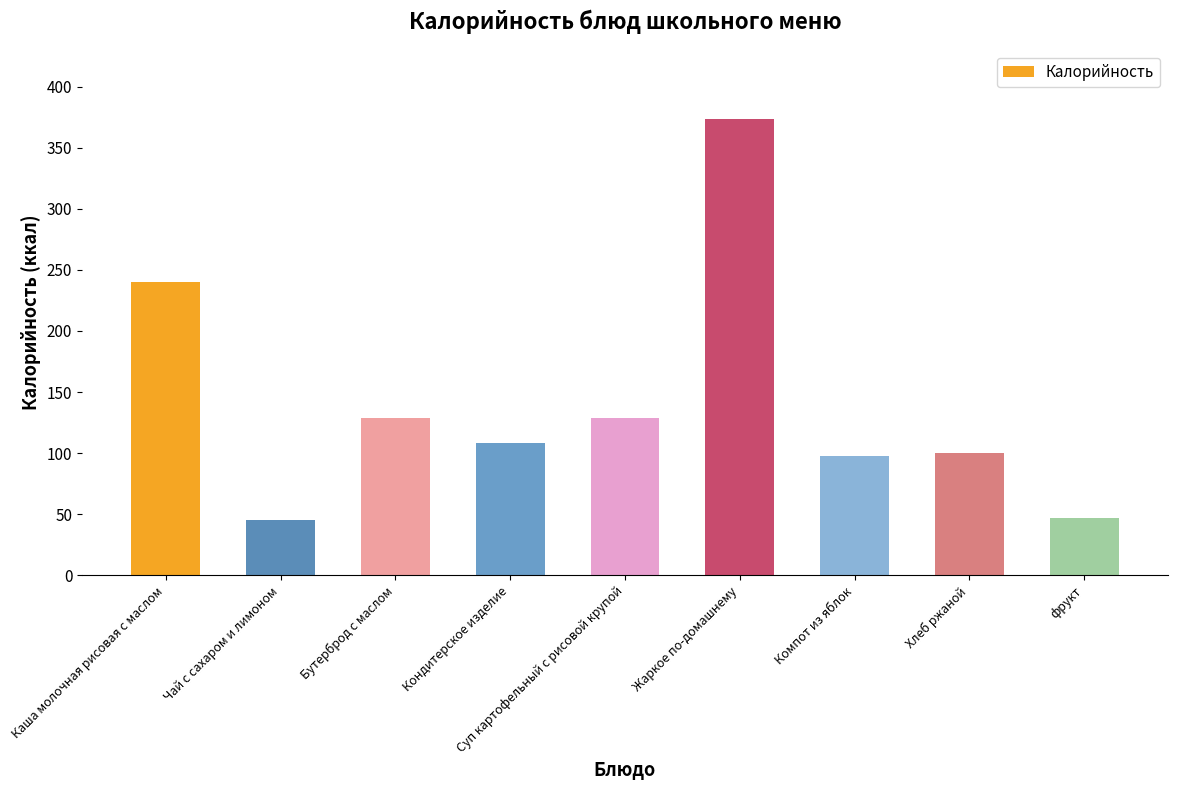

What is the maximum value shown in the chart?

373.8